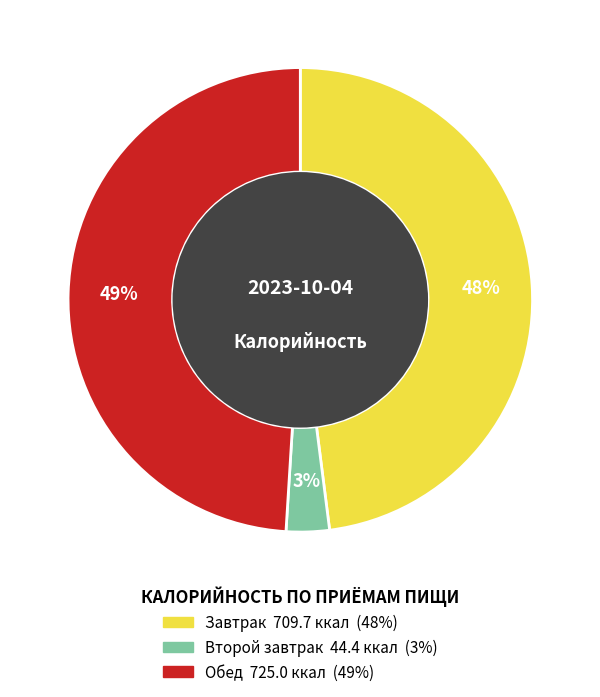

The Завтрак slice represents 48% of the pie. True or false?

True